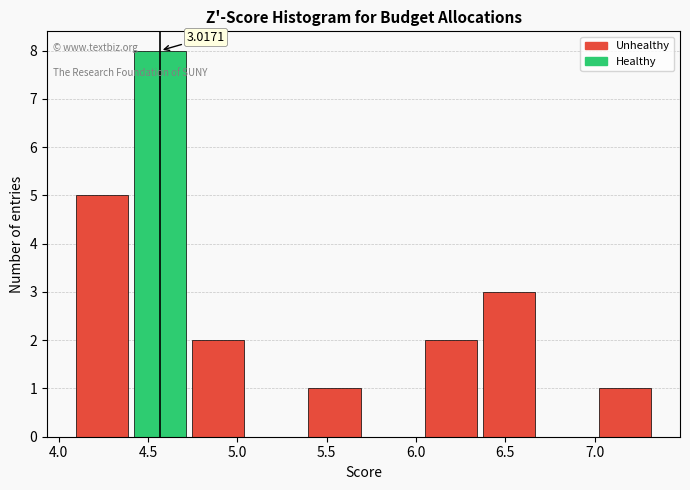

Which range on the x-axis has the tallest bar?

4.40 to 4.75